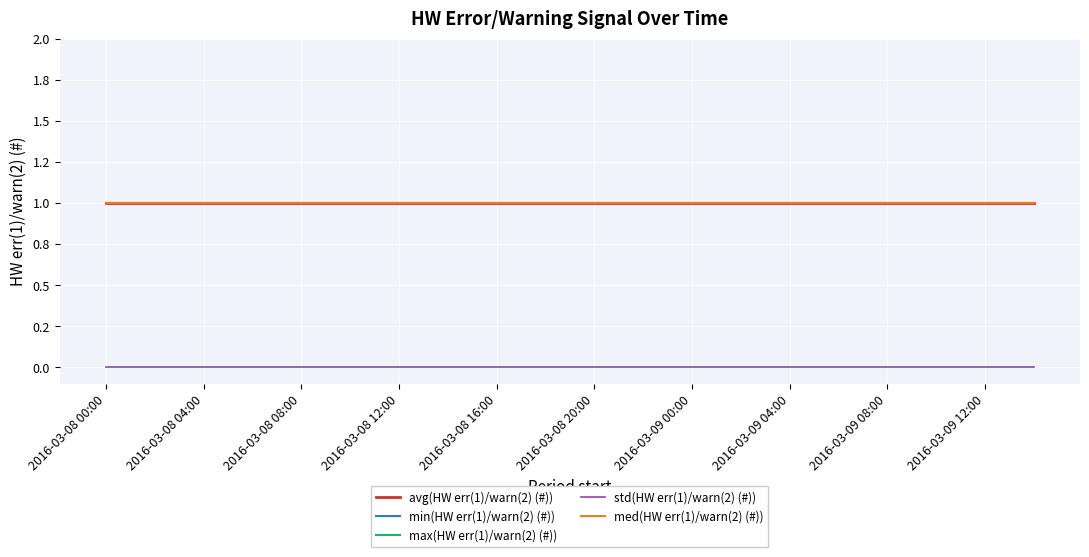

True or false: avg(HW err(1)/warn(2) (#)) has more than 0 points higher than both neighbors.

False